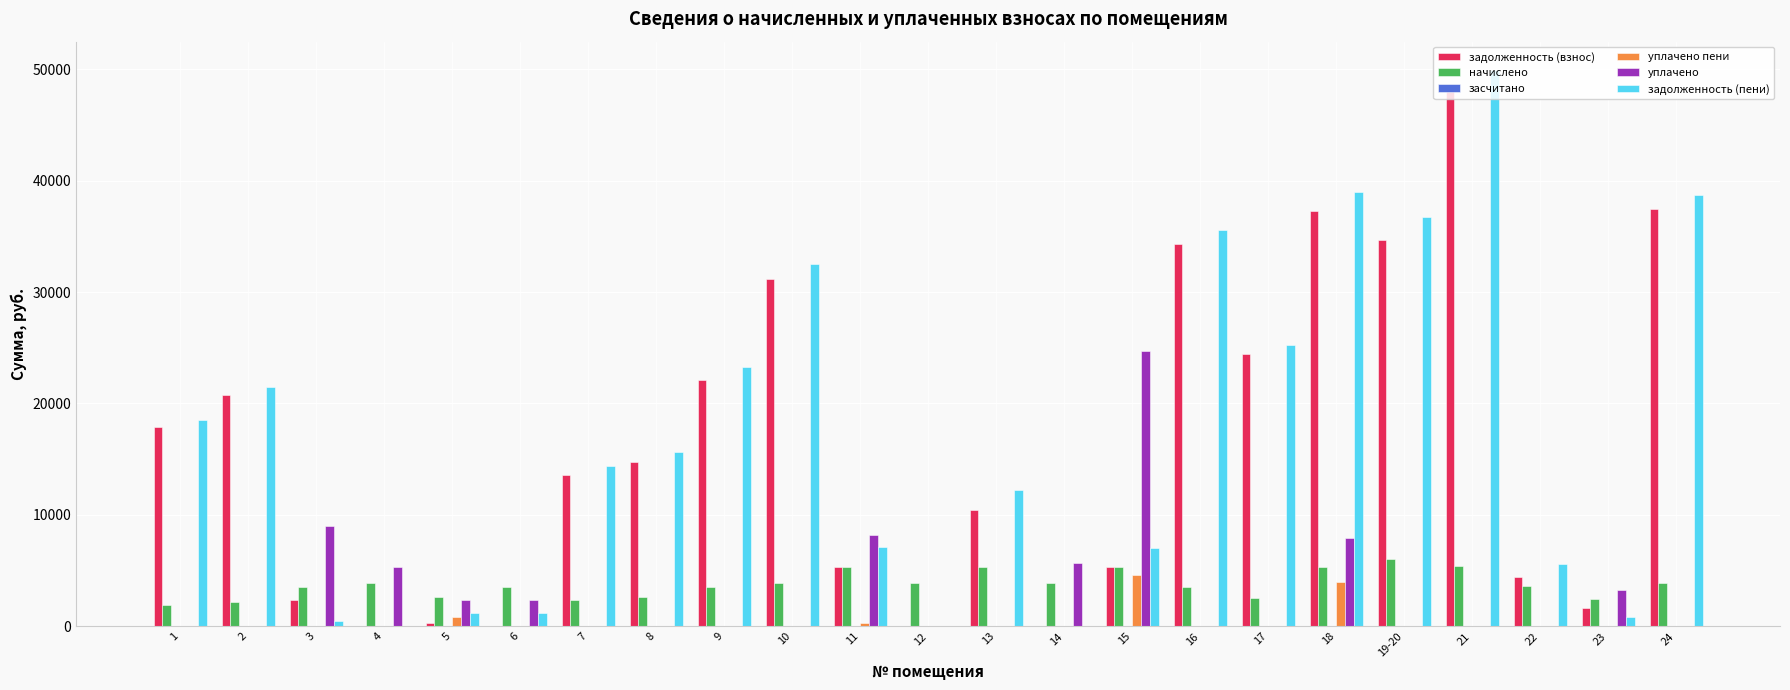

What is the maximum value for задолженность (взнос)?

48182.0